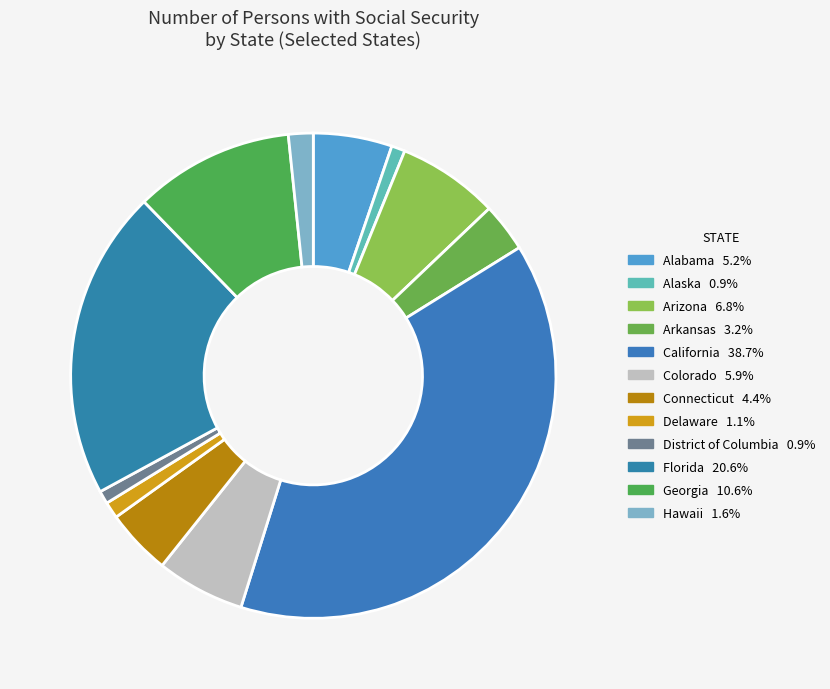

What percentage is the Alabama slice, to the nearest percent?

5%